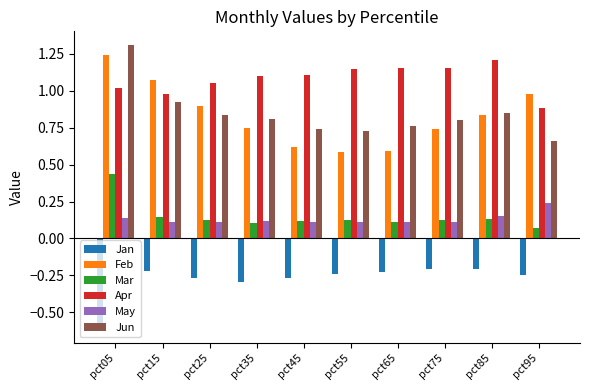

What is the difference between the maximum and second lowest values in the Jun series?

0.6